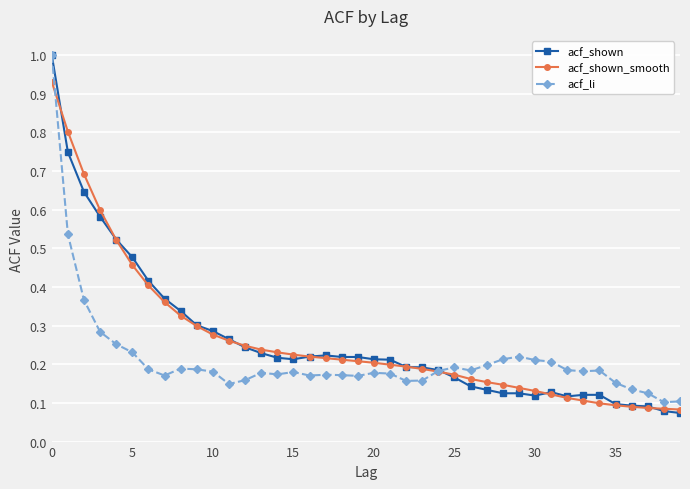

Which series has the largest range (max minus min)?

acf_shown